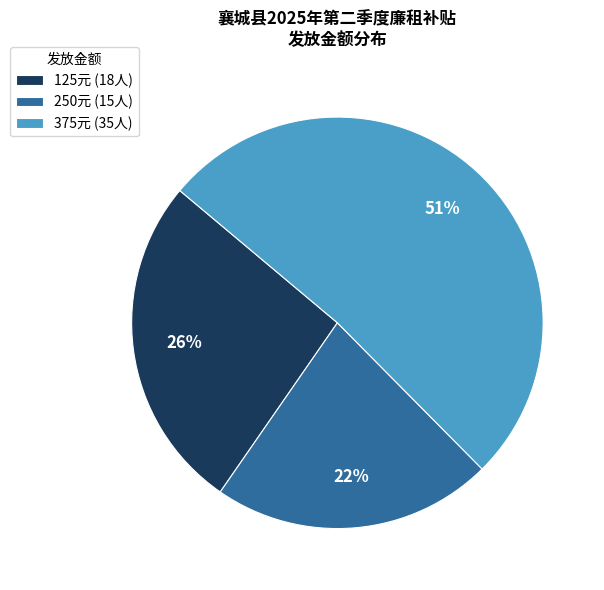

To the nearest percent, what portion does 125元 (18人) represent?

26%